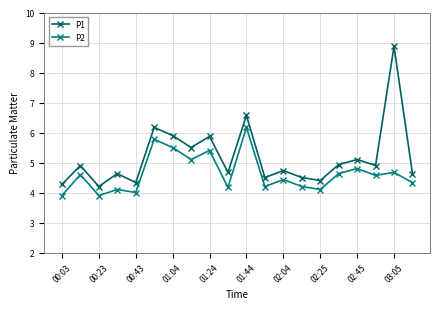

What is the difference between the second highest and second lowest values in the P2 series?

1.9